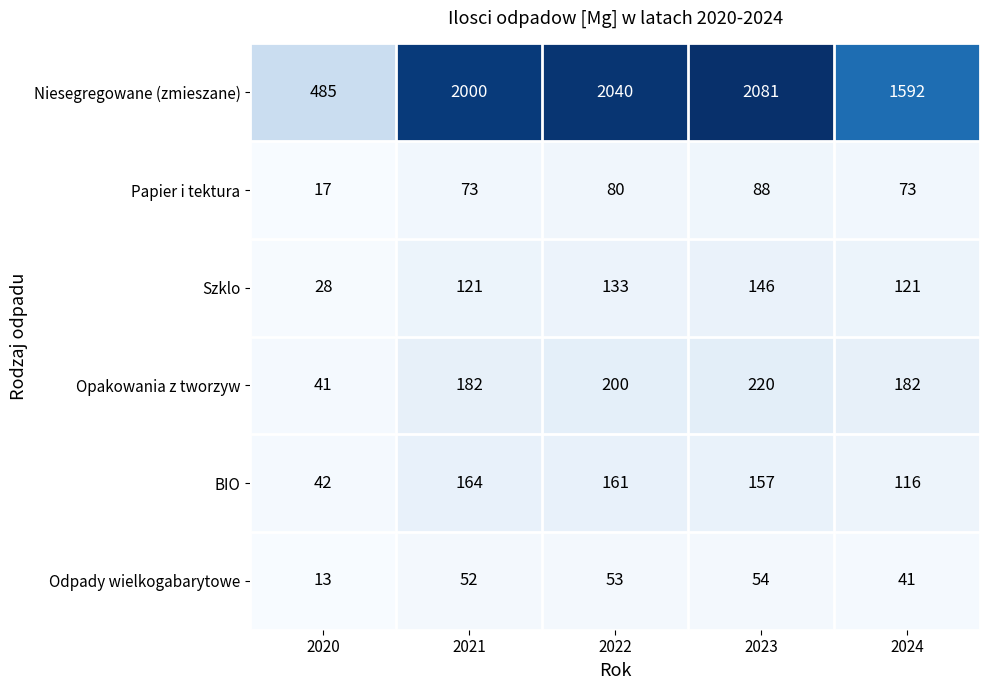

Where is Niesegregowane (zmieszane) nearest to the value 1283?

2024